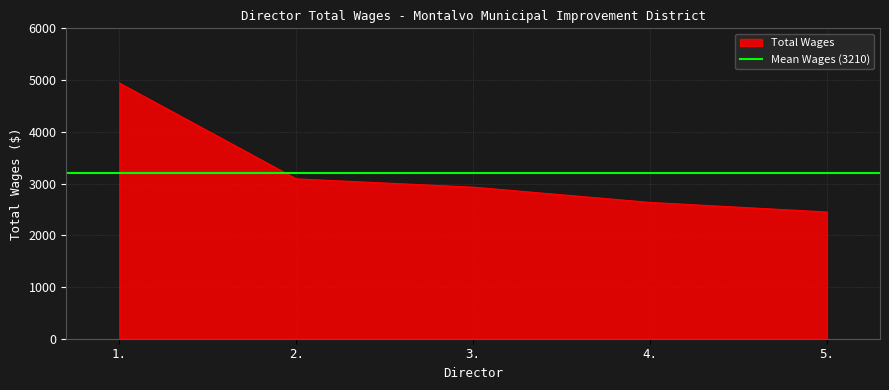

What is the difference between the values at 4. and 1.?

2308